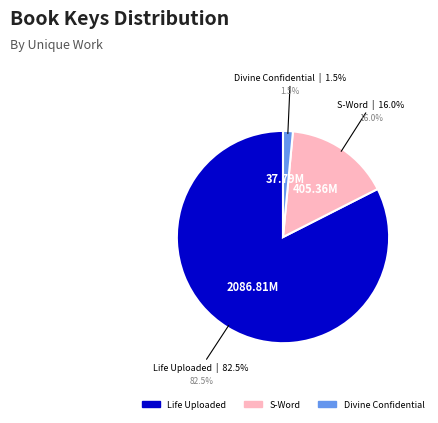

Does any single category account for the majority?

Yes